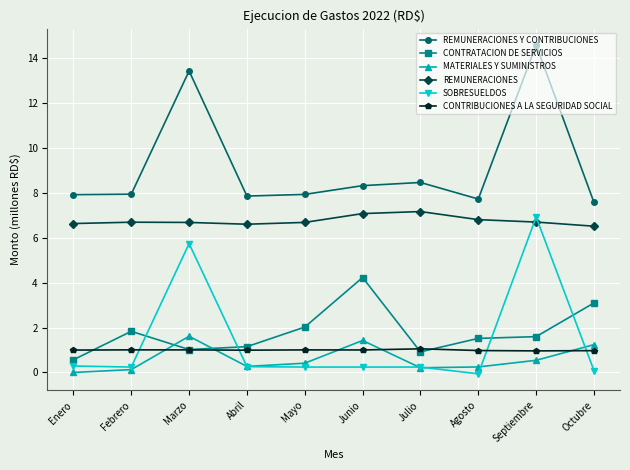

Between which two adjacent categories do SOBRESUELDOS and REMUNERACIONES first intersect?

Agosto and Septiembre